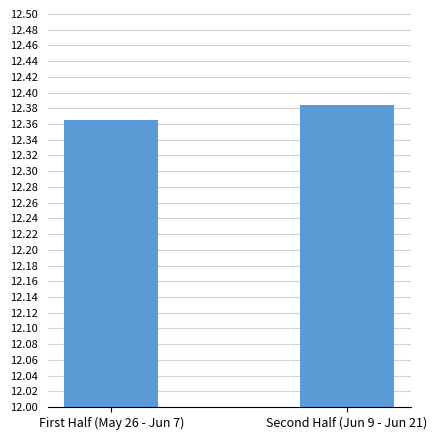

What is the sum of the values at First Half (May 26 - Jun 7) and Second Half (Jun 9 - Jun 21)?

24.7